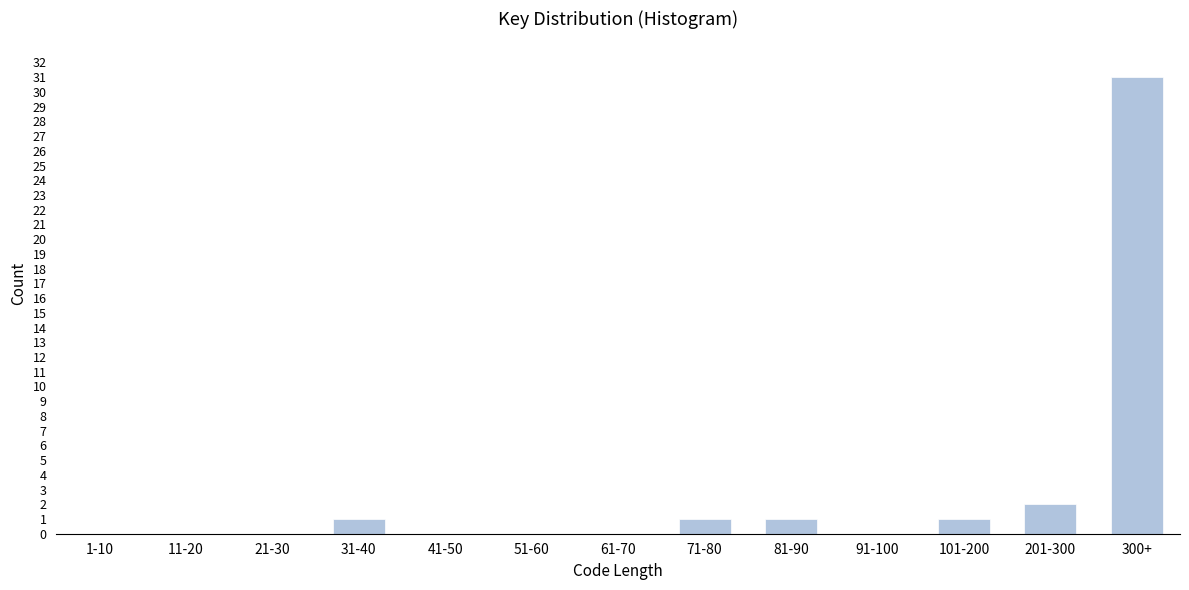

Reading right to left, what are all the values shown in this chart?

300+=31	201-300=2	101-200=1	91-100=0	81-90=1	71-80=1	61-70=0	51-60=0	41-50=0	31-40=1	21-30=0	11-20=0	1-10=0